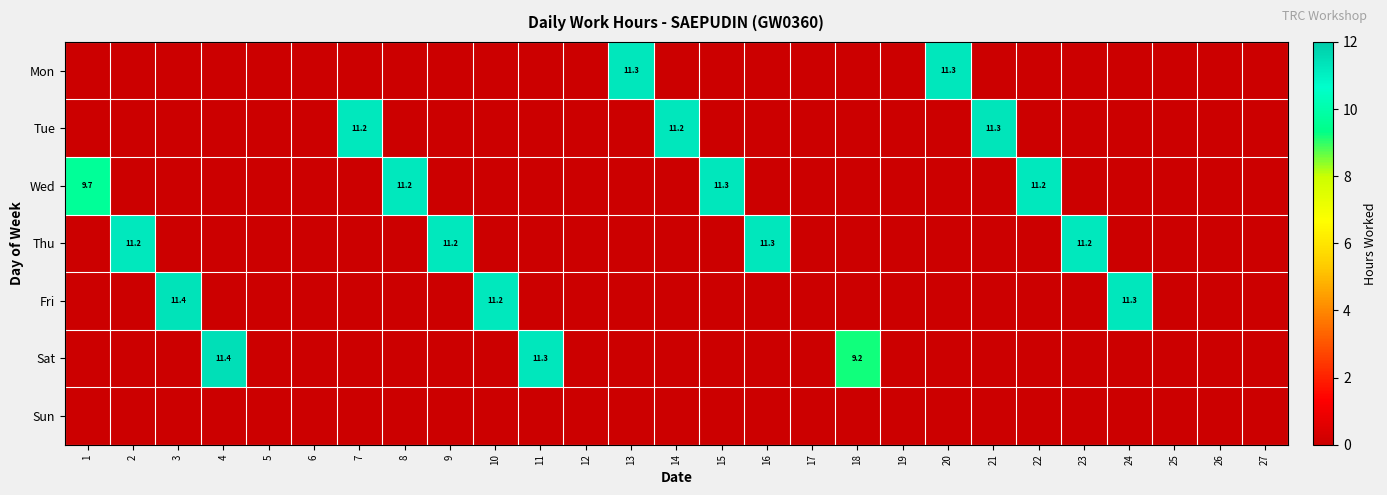

The value of Tue at 7 is 11.2. True or false?

True